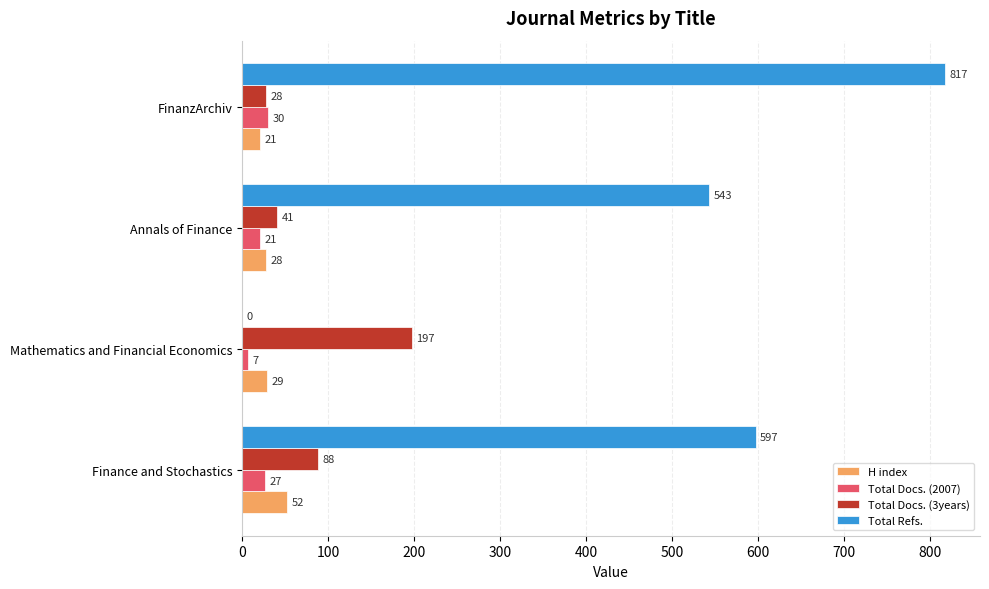

Count the number of categories in the chart.

4